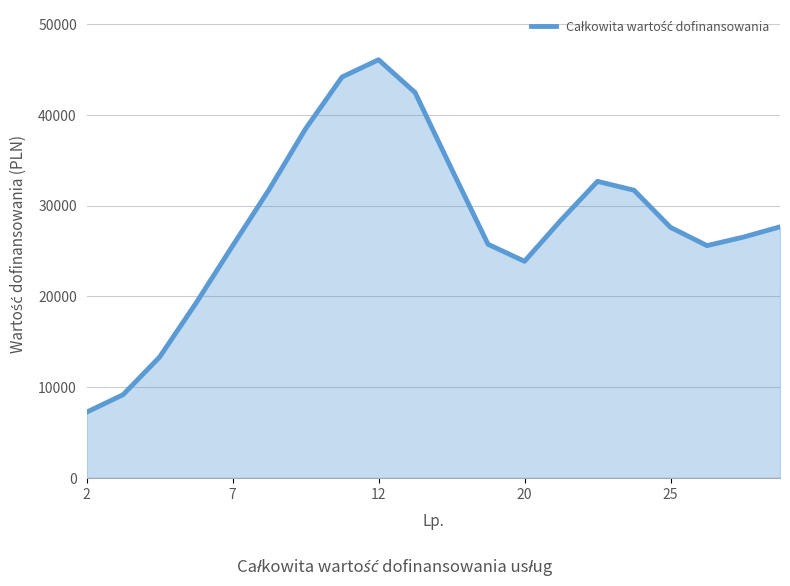

What is the greatest value displayed?

46064.0